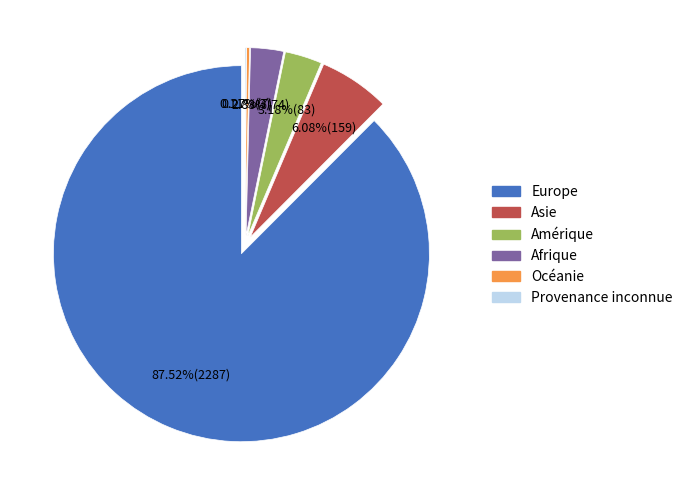

What percentage do Océanie and Afrique together represent?

3.1%